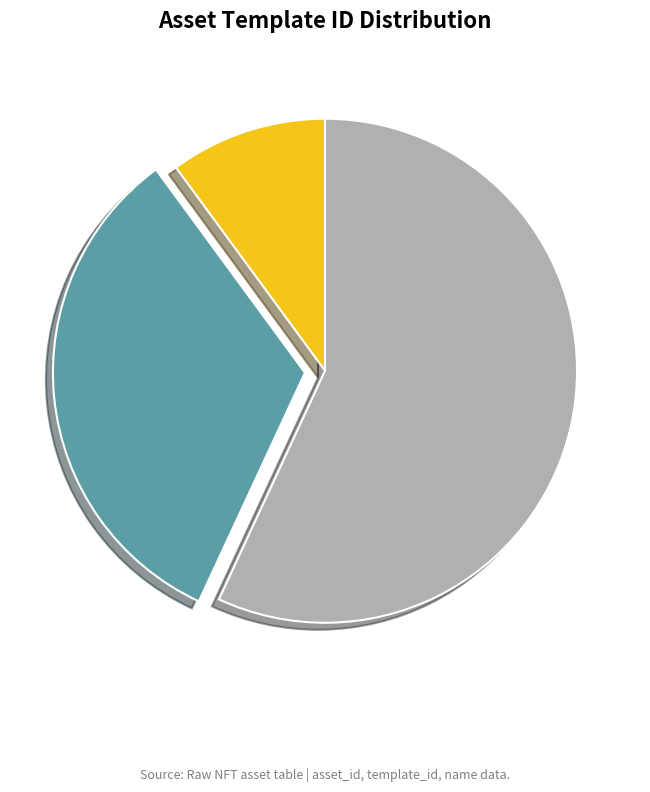

Is there a majority slice in this chart?

Yes